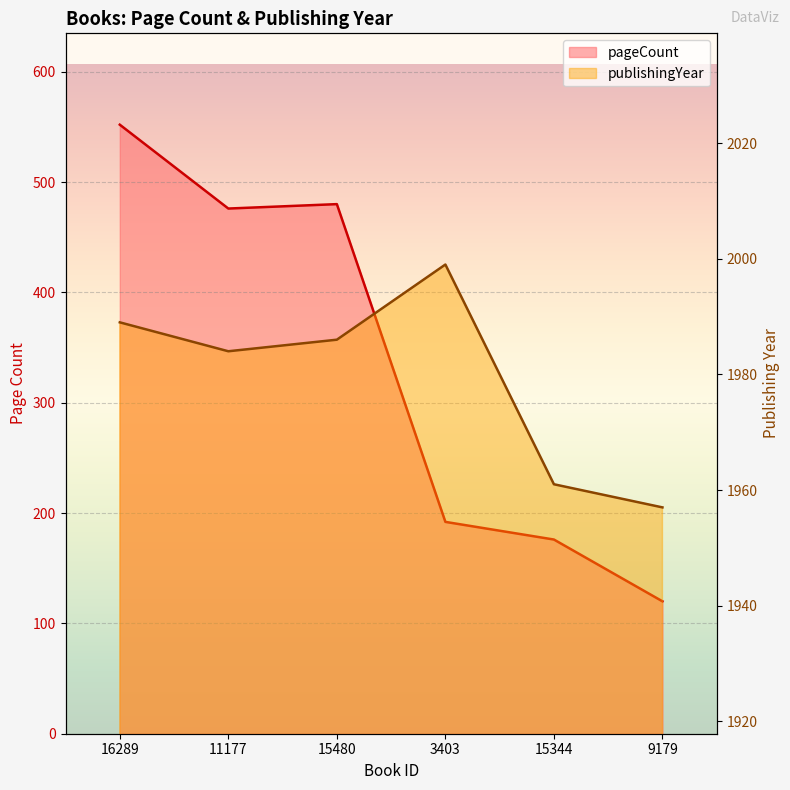

What position from the left is 15480?

3